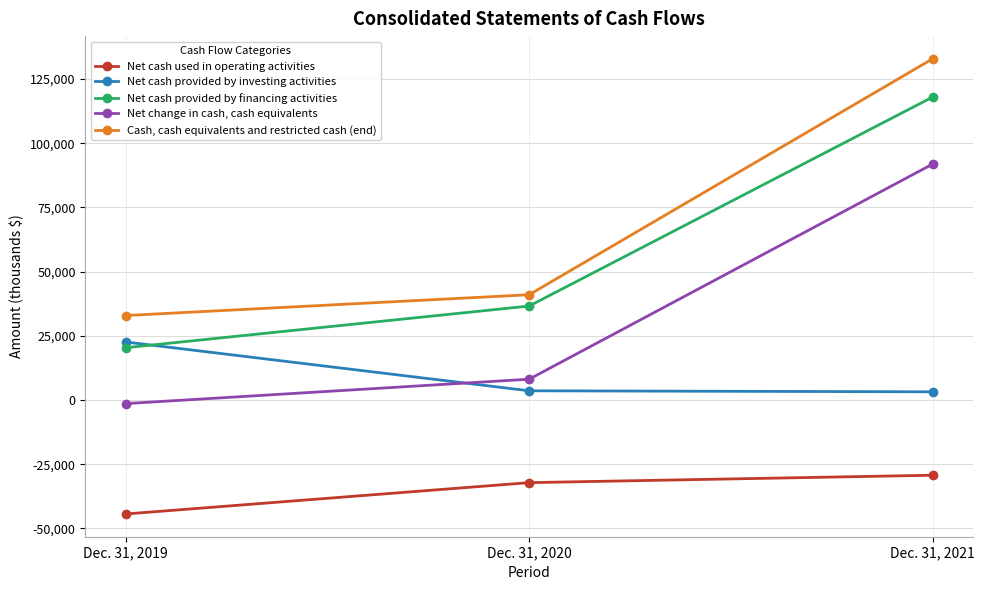

Is the value of Net change in cash, cash equivalents at Dec. 31, 2021 greater than the value of Net cash provided by investing activities at Dec. 31, 2021?

Yes